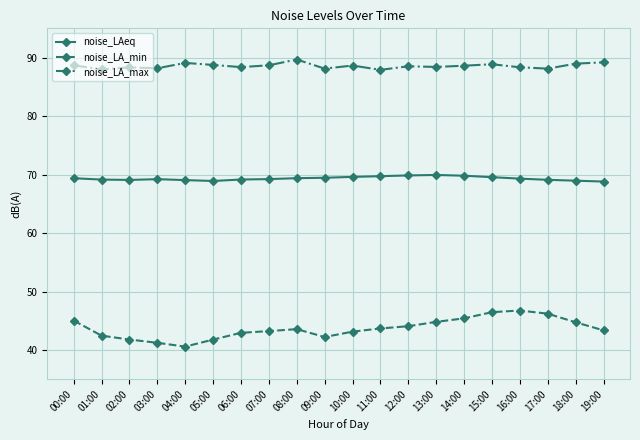

What is the difference between the highest and lowest values at 12:00?

44.4